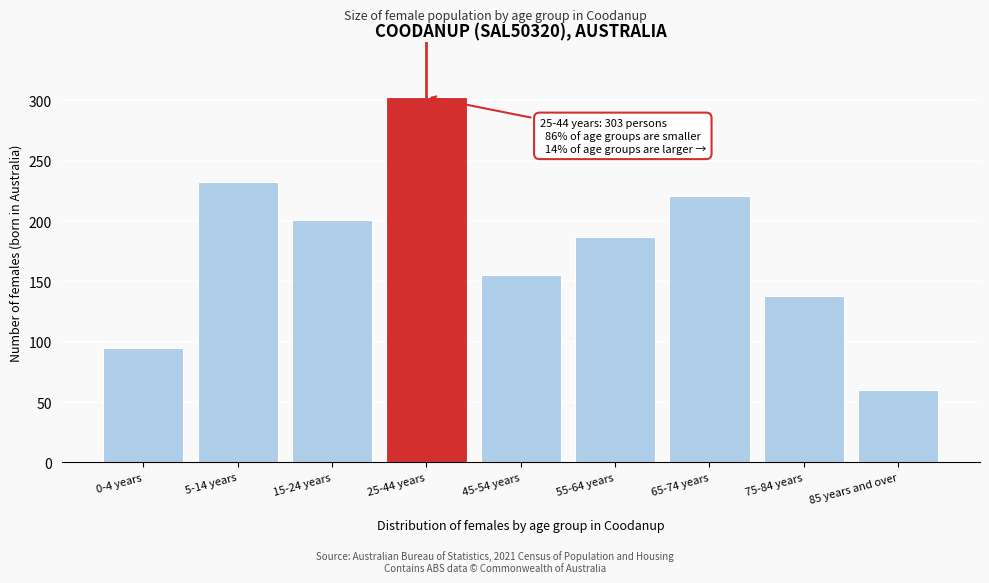

Reading left to right, extract all data points from this chart.

0-4 years=95	5-14 years=232	15-24 years=201	25-44 years=303	45-54 years=155	55-64 years=187	65-74 years=221	75-84 years=138	85 years and over=60